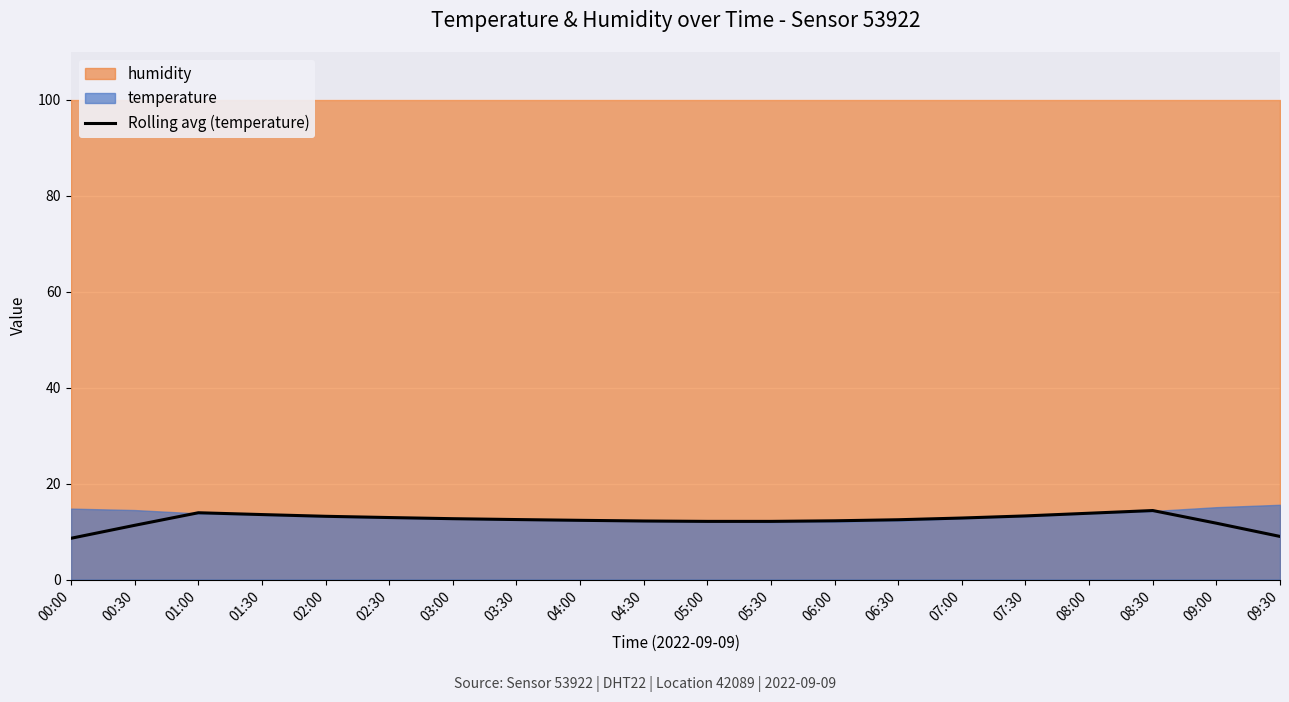

At which label is the value closest to 11?

00:30